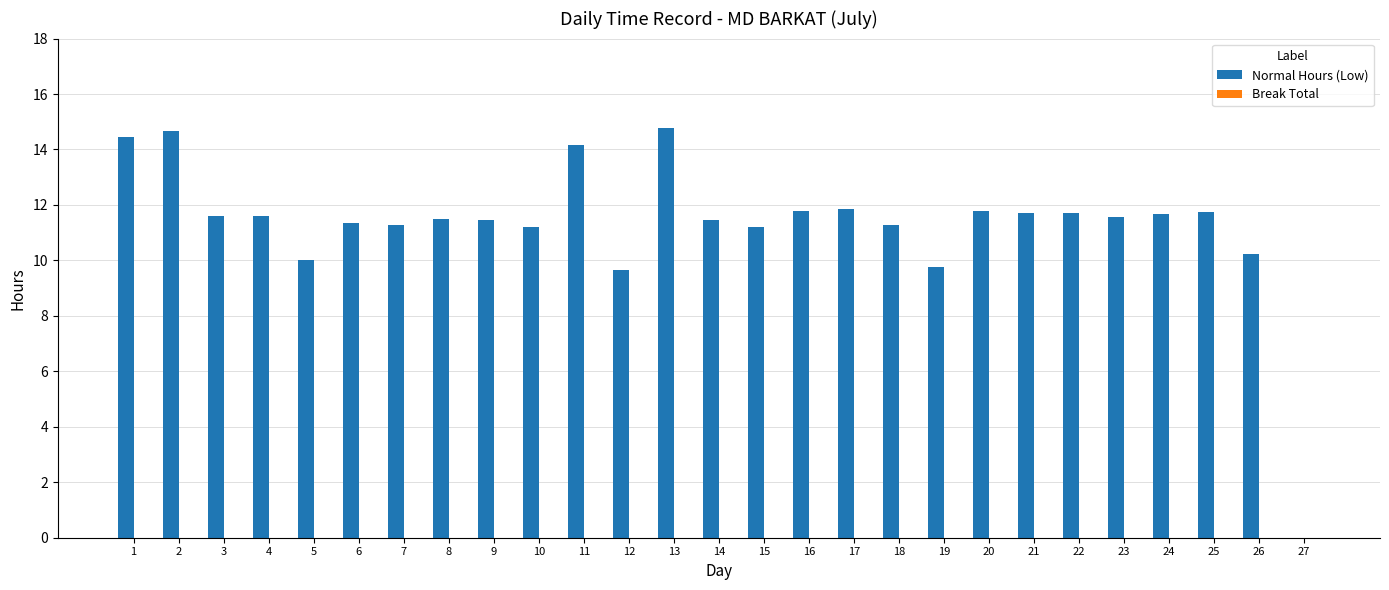

Approximately how many times larger is the value at 24 compared to 10?

1.0